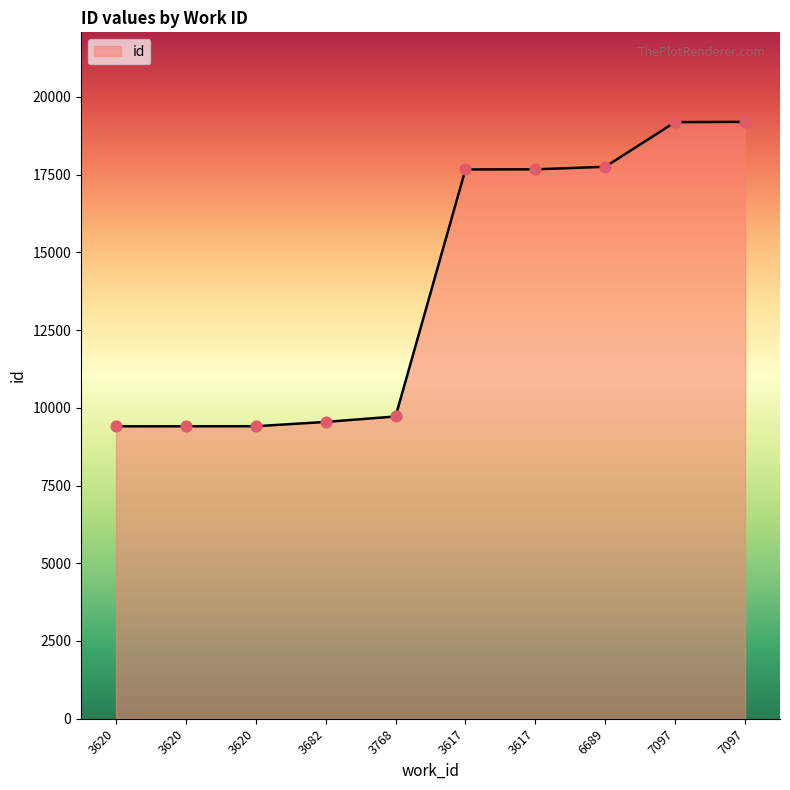

Approximately how many times larger is the value at 3617 compared to 3682?

1.9